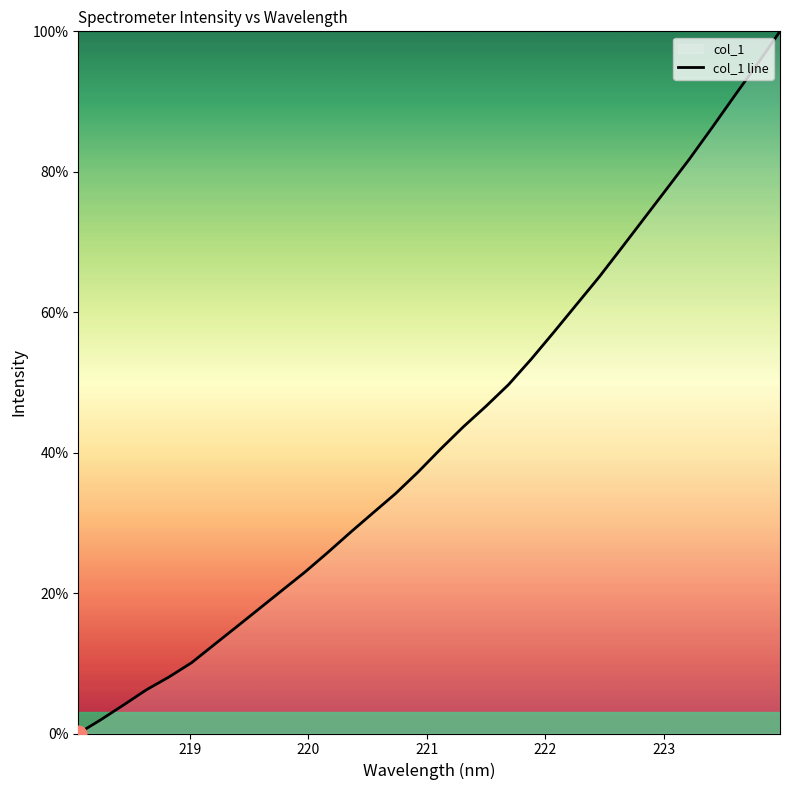

What is the greatest value displayed?

100.0